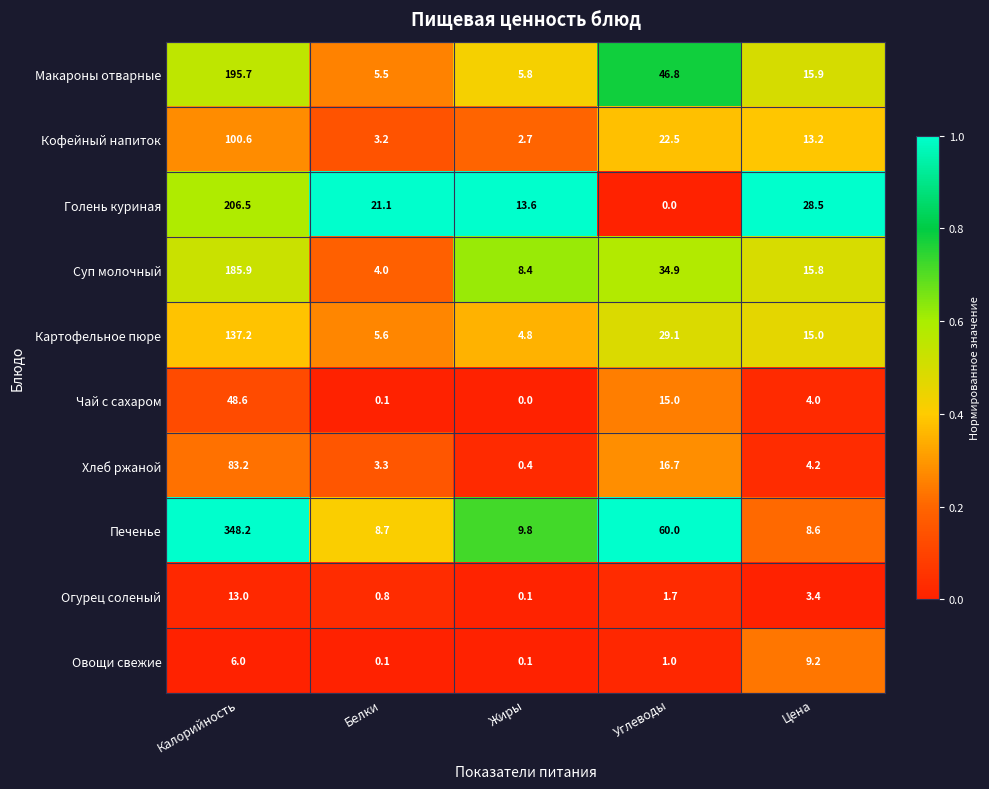

What is the lowest value of the Суп молочный series?

4.0